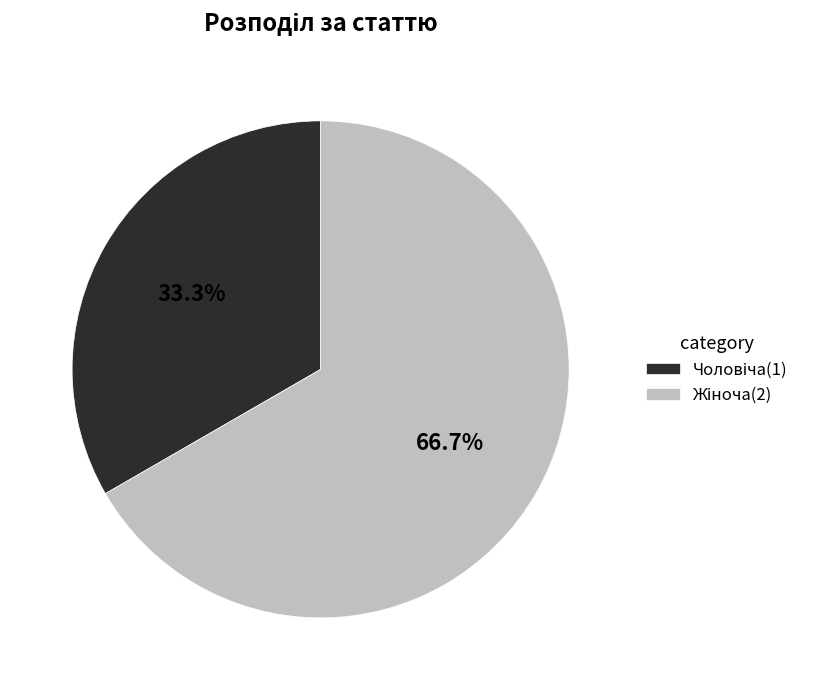

Does any single category account for the majority?

Yes